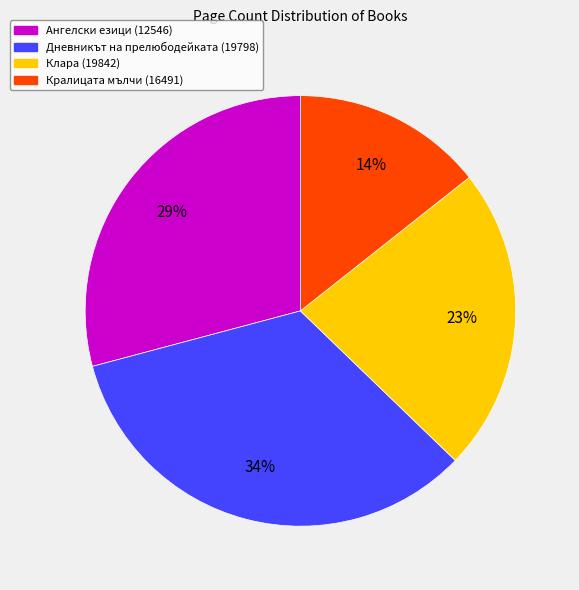

To the nearest percent, what is the combined percentage of Клара (19842) and Кралицата мълчи (16491)?

37%